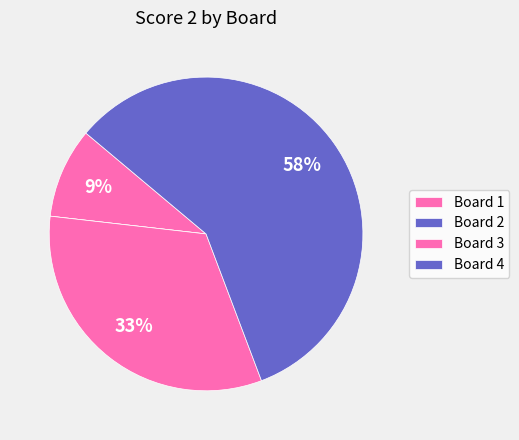

Which slice is the largest?

Board 4